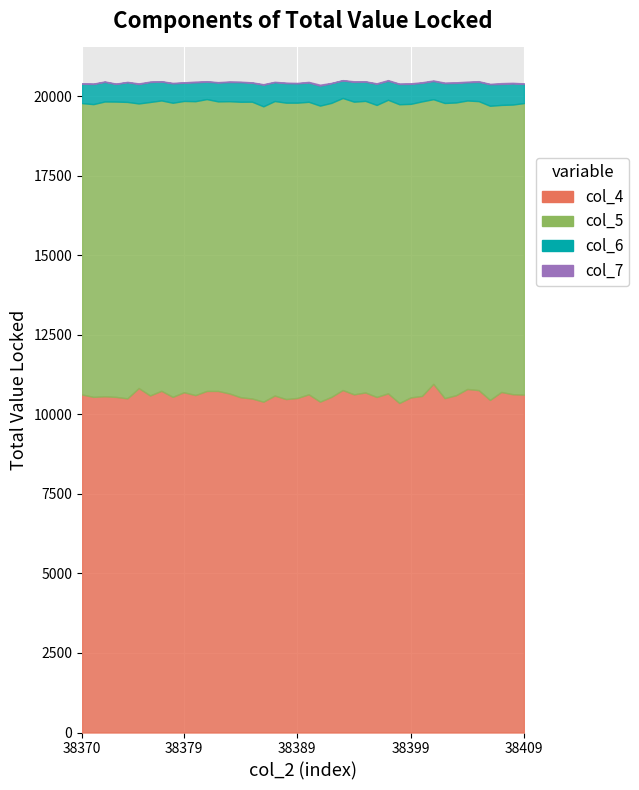

At which category is the sum across all series the highest?

38397